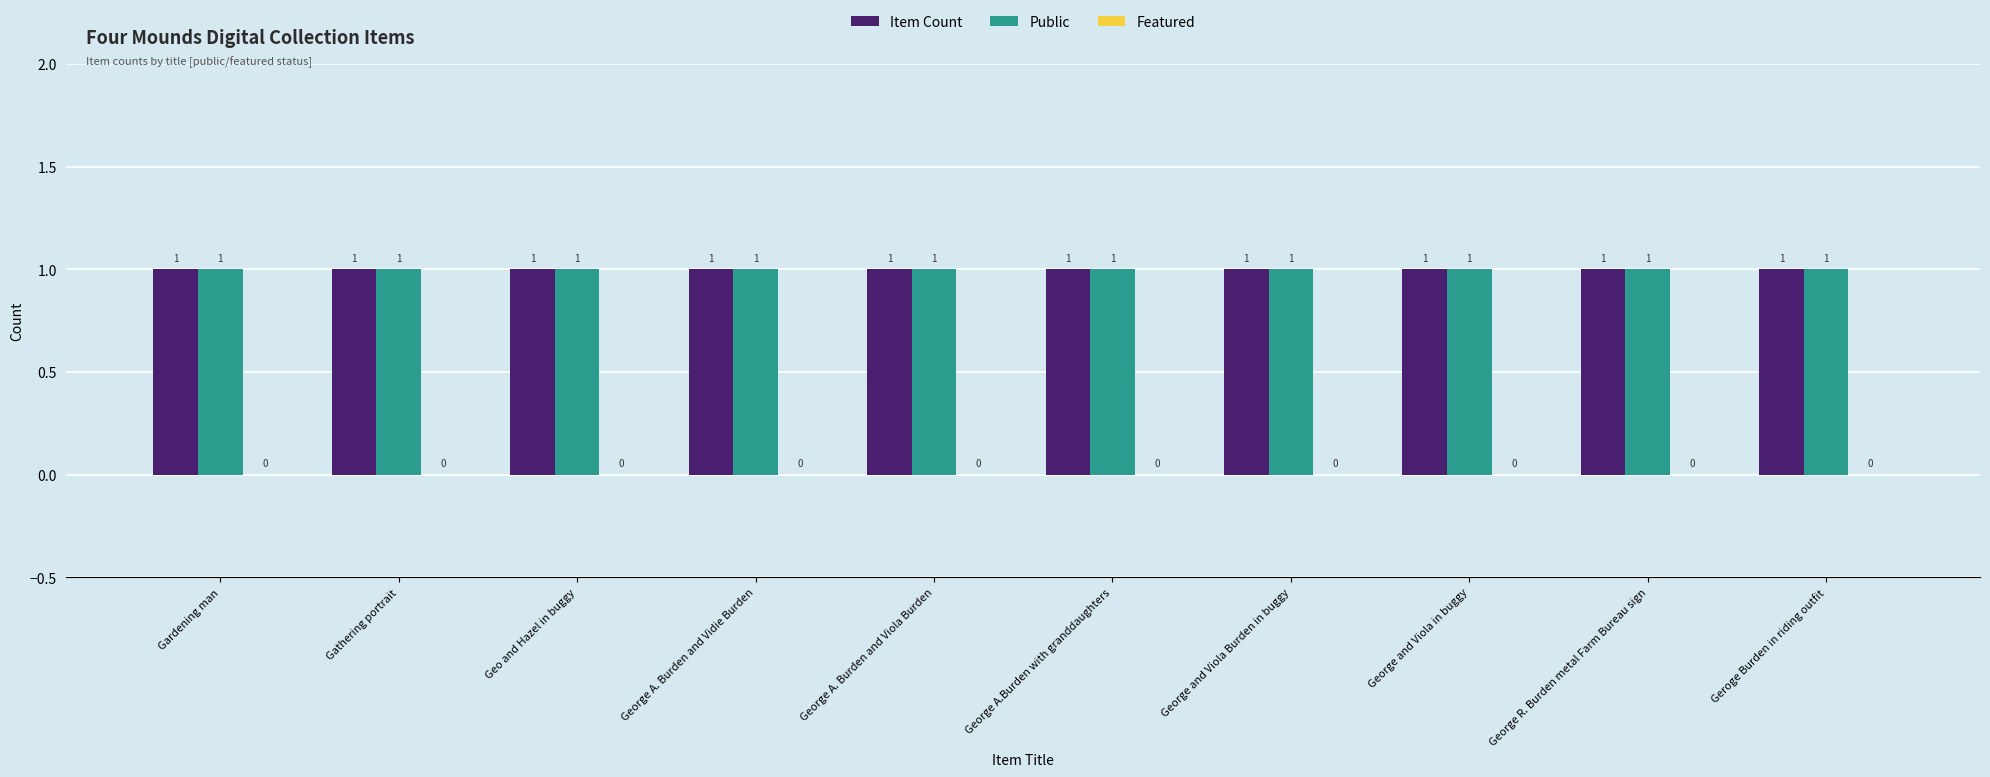

True or false: Item Count has a value of 1 at George A. Burden and Viola Burden.

True